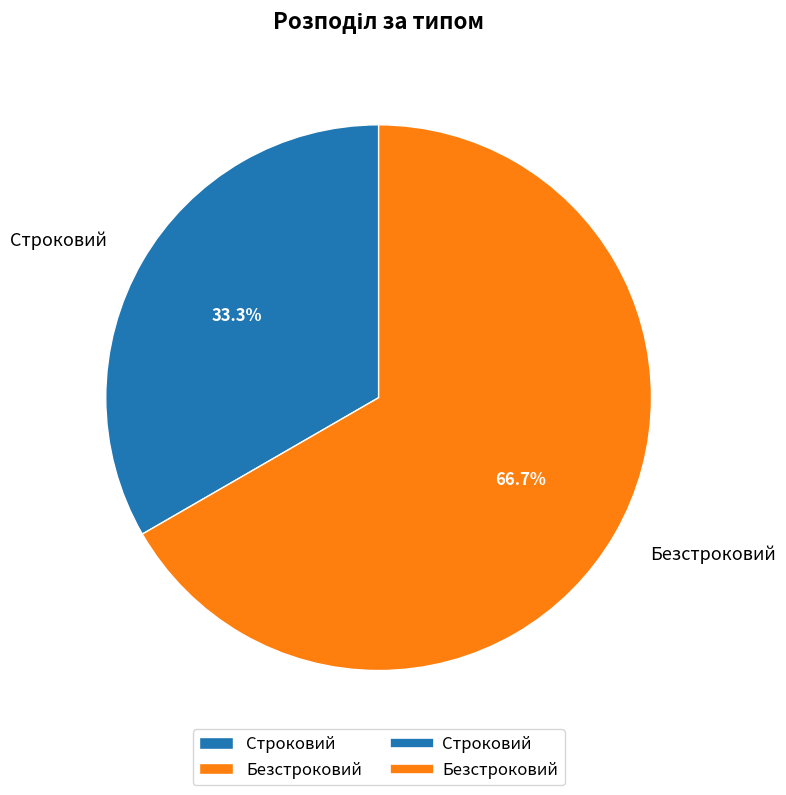

What is the majority slice?

Безстроковий